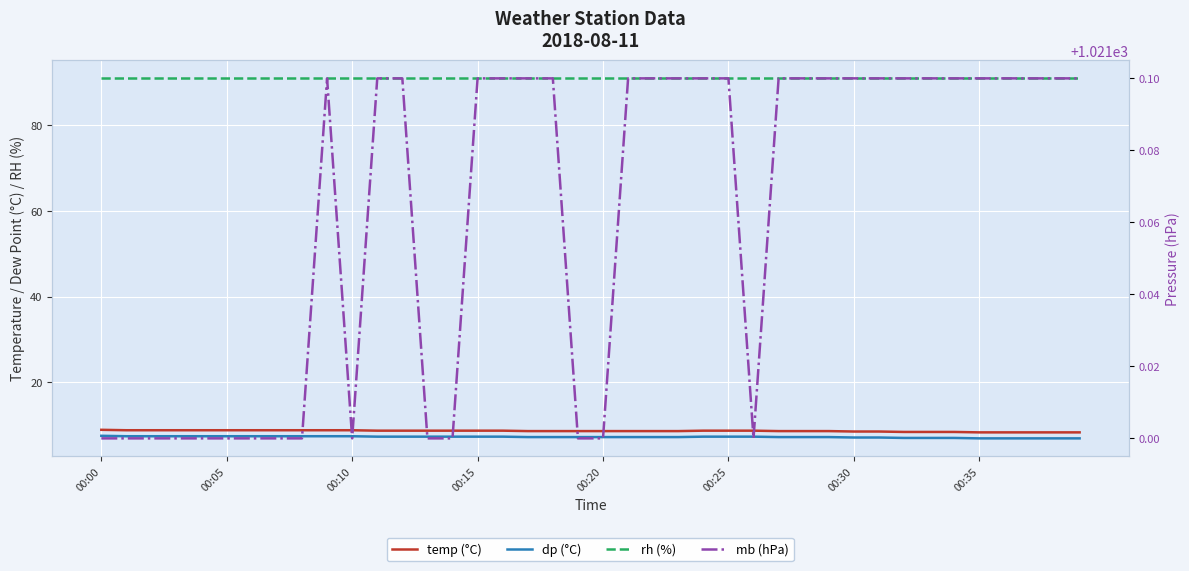

Which series has the largest total across all categories?

mb (hPa)